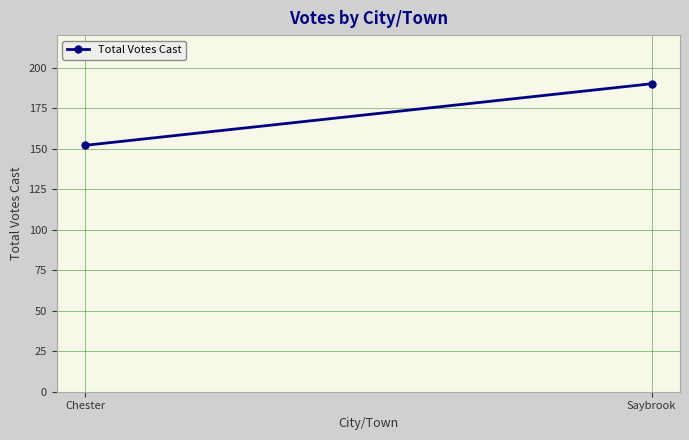

What is the change in value from Chester to Saybrook?

+38